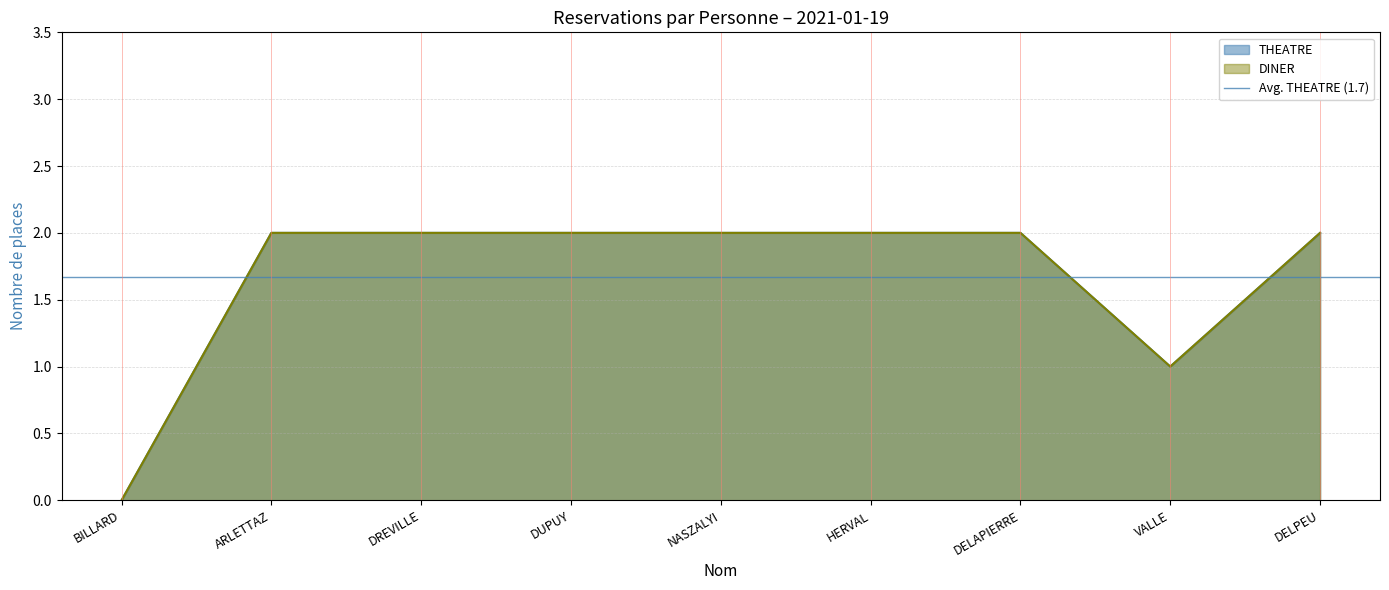

Rank the categories by THEATRE value from lowest to highest.

BILLARD, VALLE, ARLETTAZ, DREVILLE, DUPUY, NASZALYI, HERVAL, DELAPIERRE, DELPEU